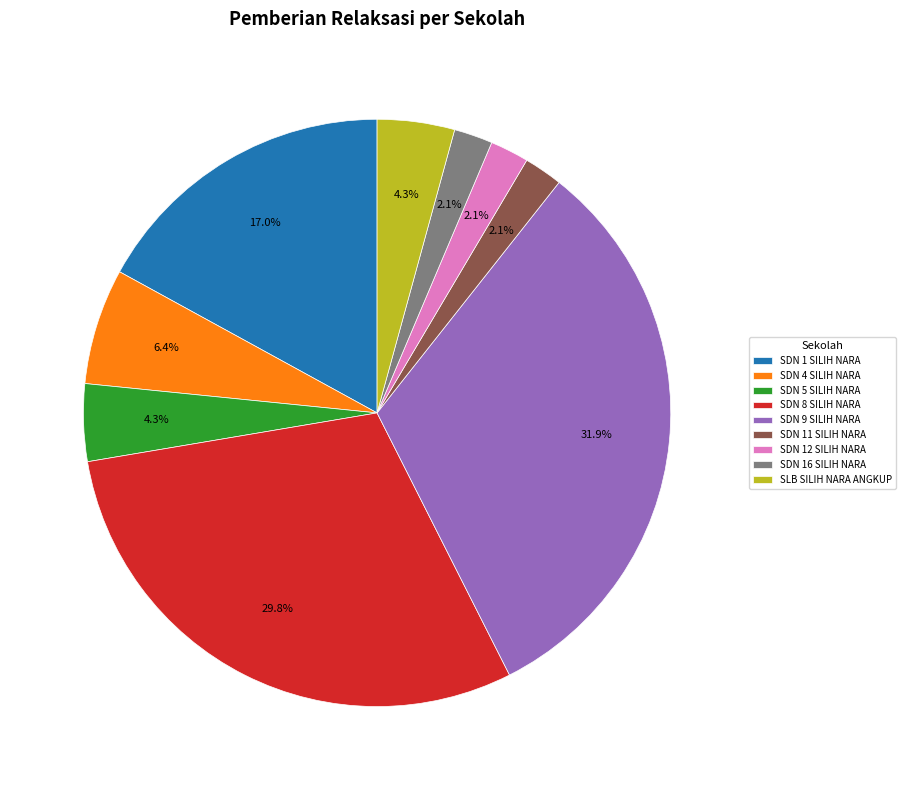

What is the largest slice in the pie chart?

SDN 9 SILIH NARA